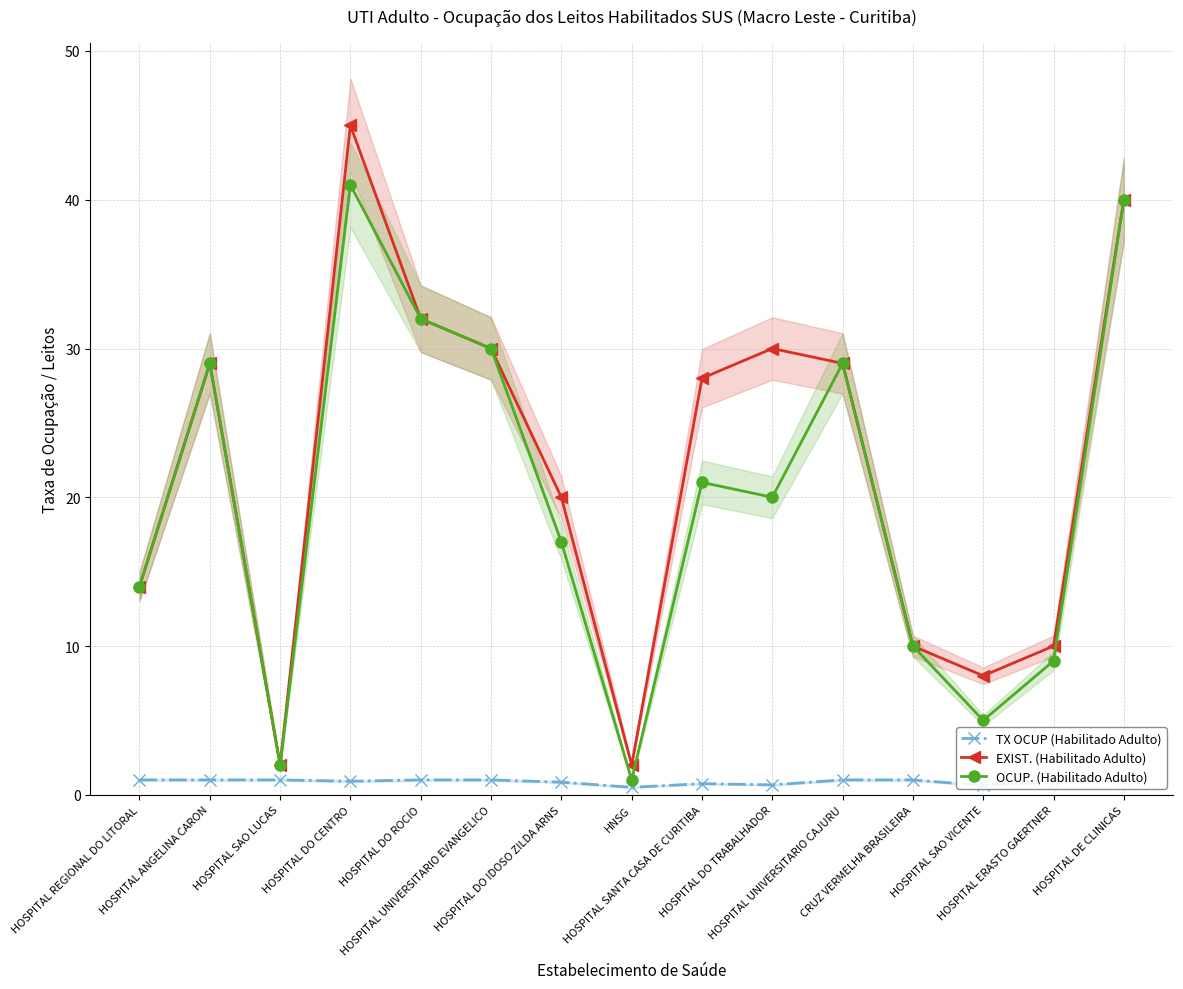

At HOSPITAL SAO LUCAS, list the series in order from smallest to largest.

TX OCUP (Habilitado Adulto), EXIST. (Habilitado Adulto), OCUP. (Habilitado Adulto)